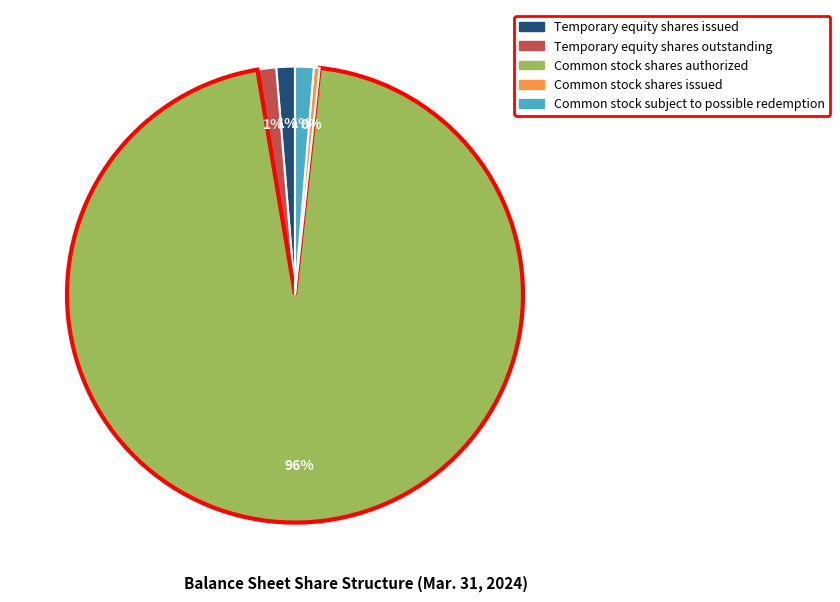

The Common stock shares issued slice represents 0% of the pie. True or false?

True